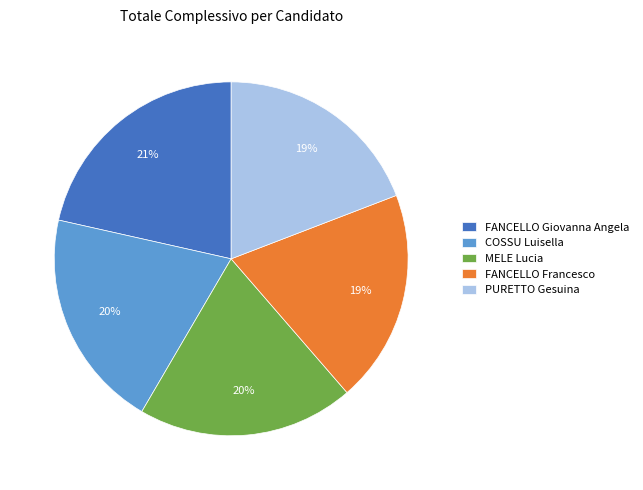

Which category has the biggest portion of the pie?

FANCELLO Giovanna Angela